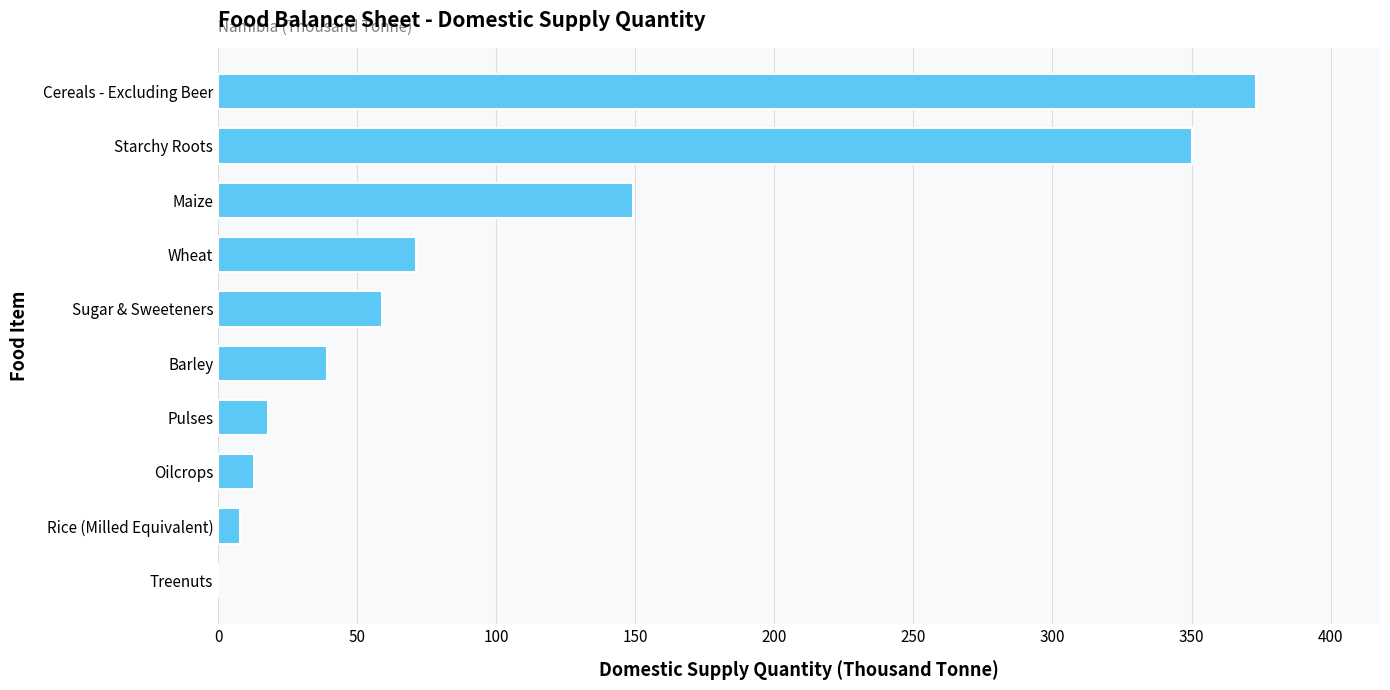

Between Oilcrops and Wheat, which is larger?

Wheat